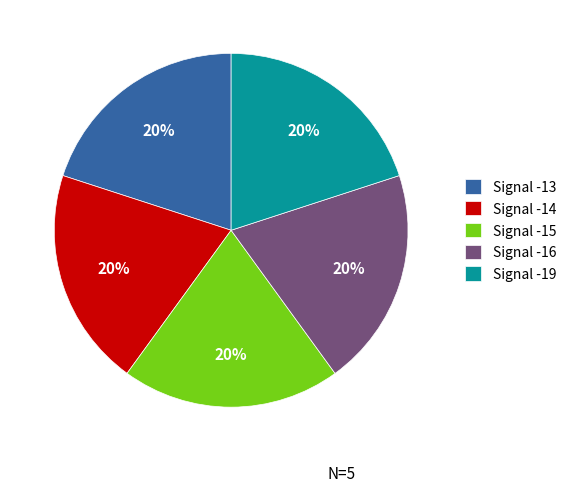

Is there any slice that represents more than half of the pie?

No